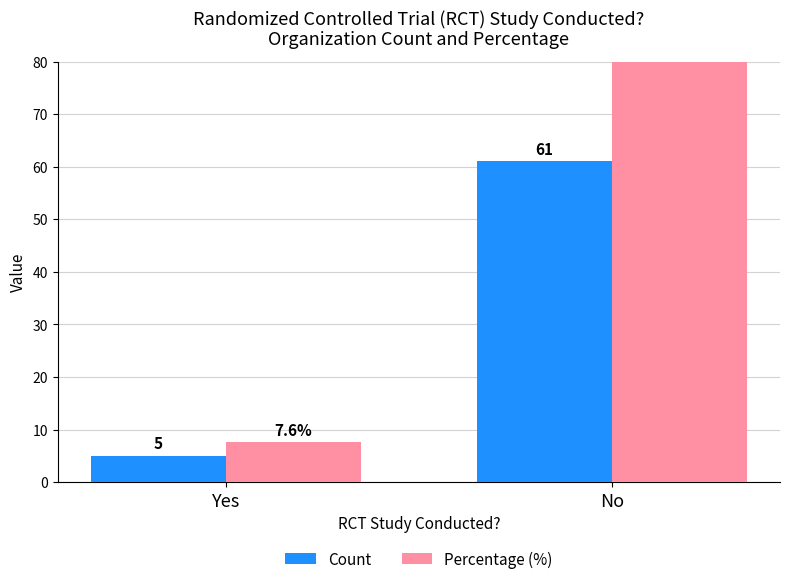

Rank the categories by Count value from highest to lowest.

No, Yes